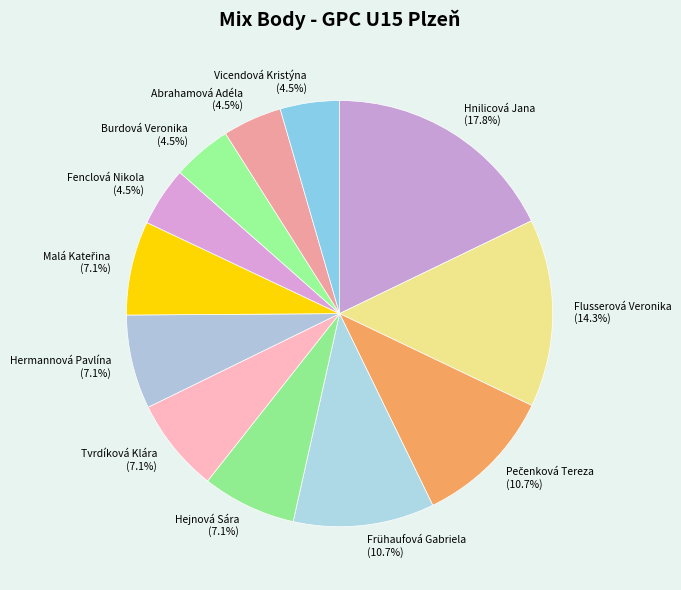

Between Tvrdíková Klára (7.1%) and Flusserová Veronika (14.3%), which is larger?

Flusserová Veronika (14.3%)